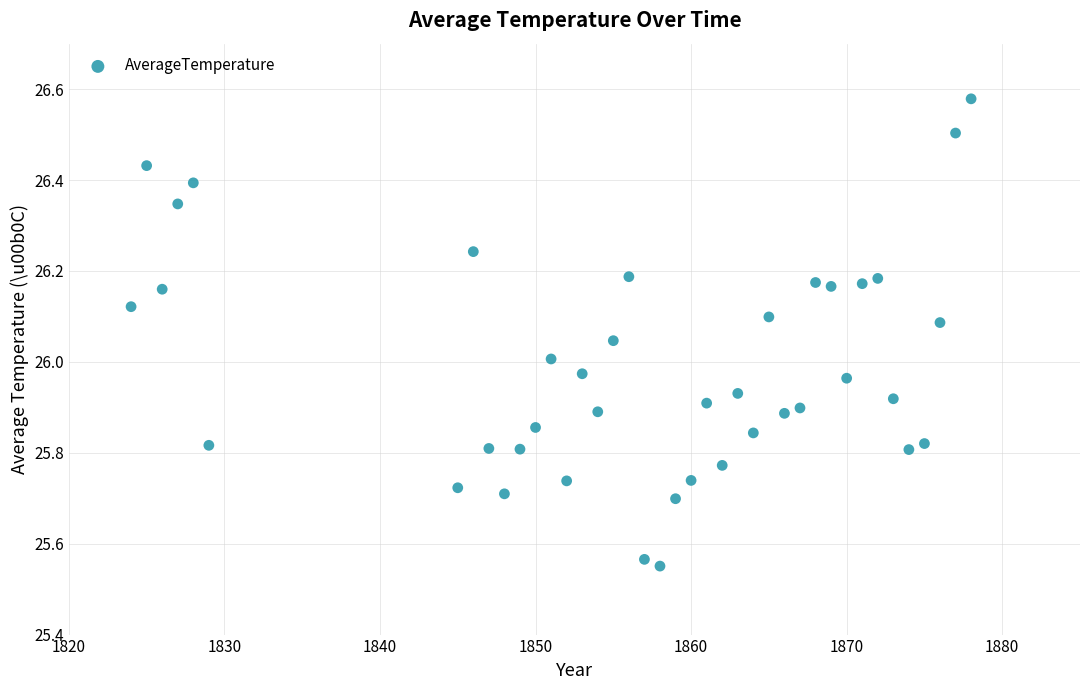

What is the range of Y values (max minus min)?

1.0